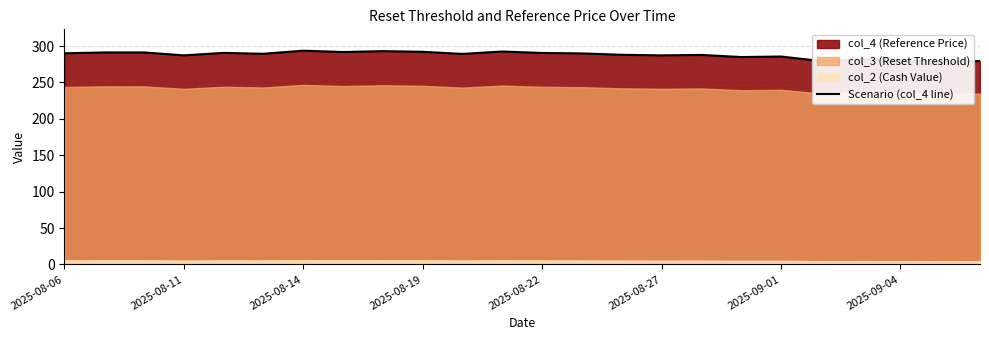

What is the greatest value displayed?

293.6